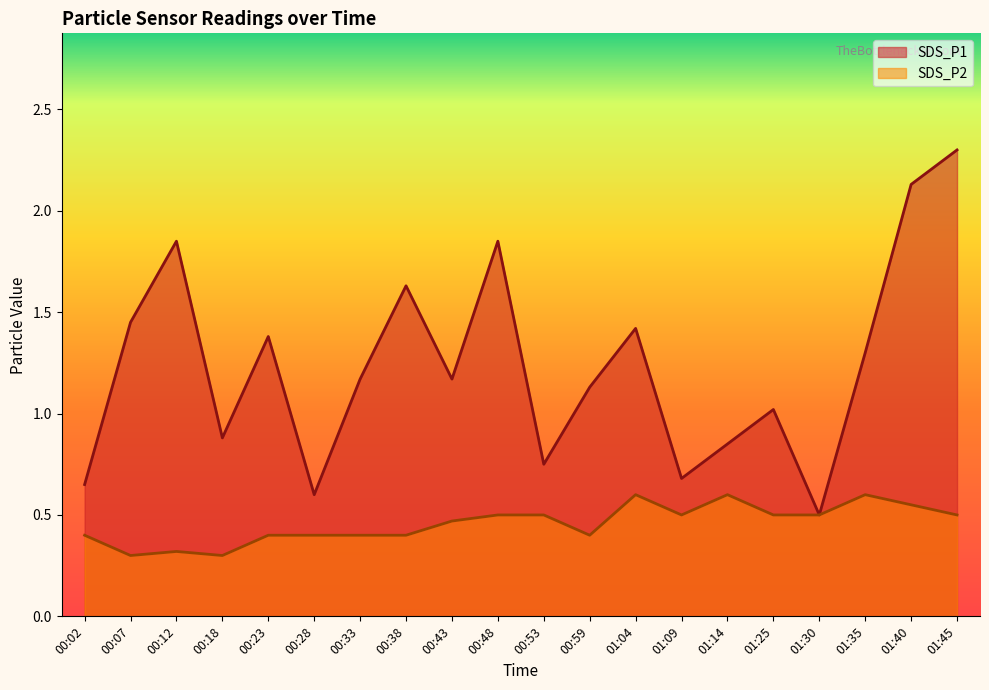

What is the average value of the SDS_P2 series?

0.5